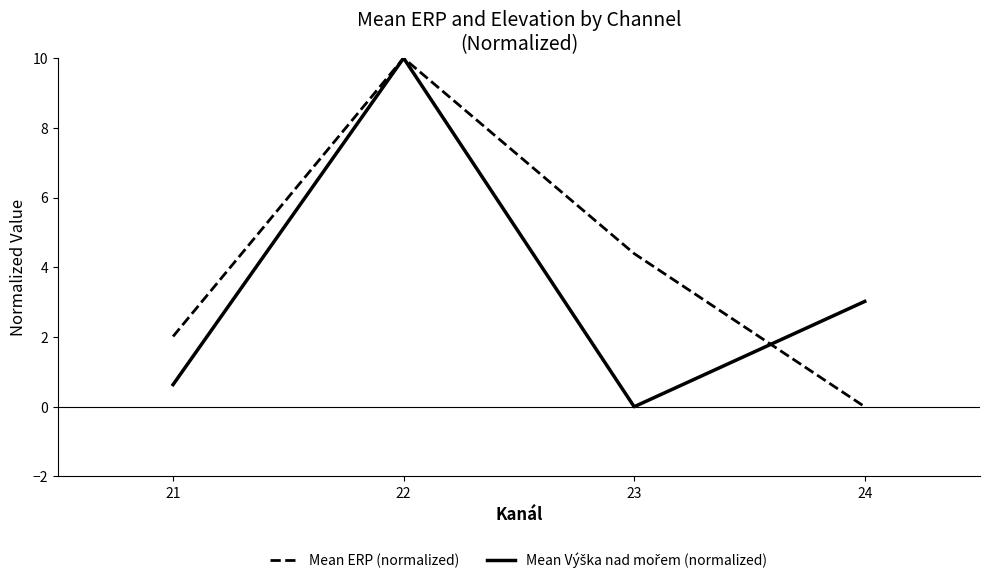

Count the number of categories in the chart.

4